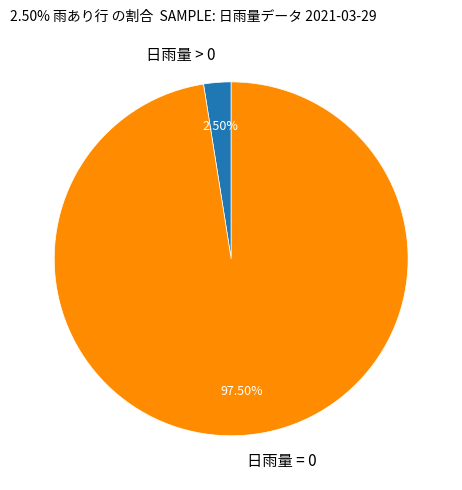

Approximately how many times larger is the value at 日雨量 = 0 compared to 日雨量 > 0?

39.0